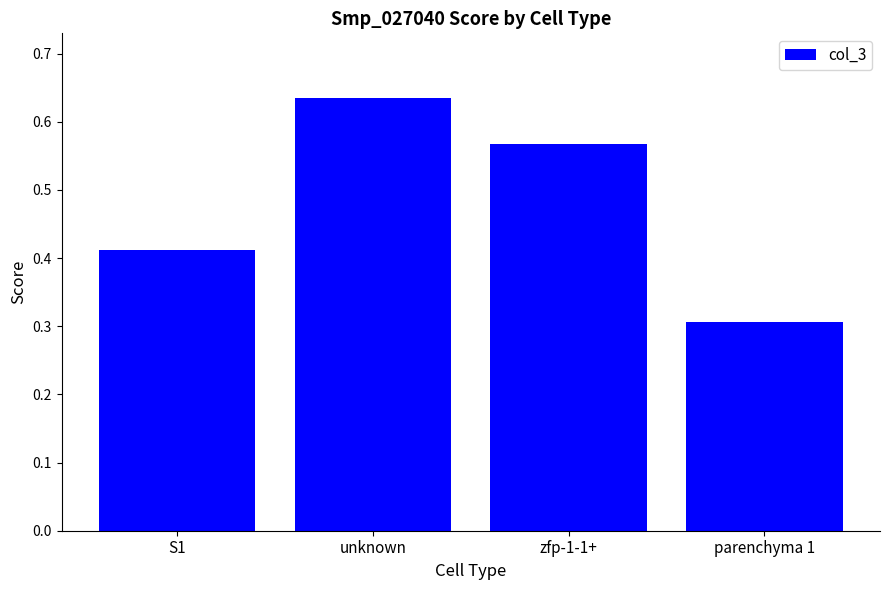

What is the label of the 2nd bar from the right?

zfp-1-1+